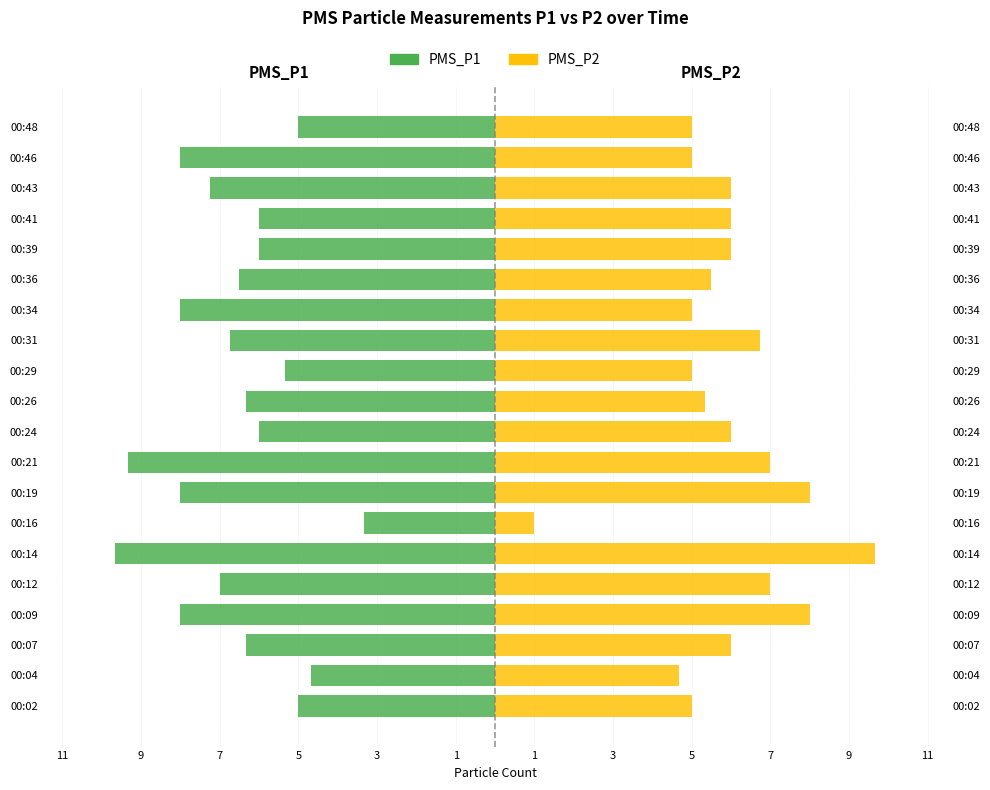

Are the bars grouped side by side (vs. stacked)?

Yes